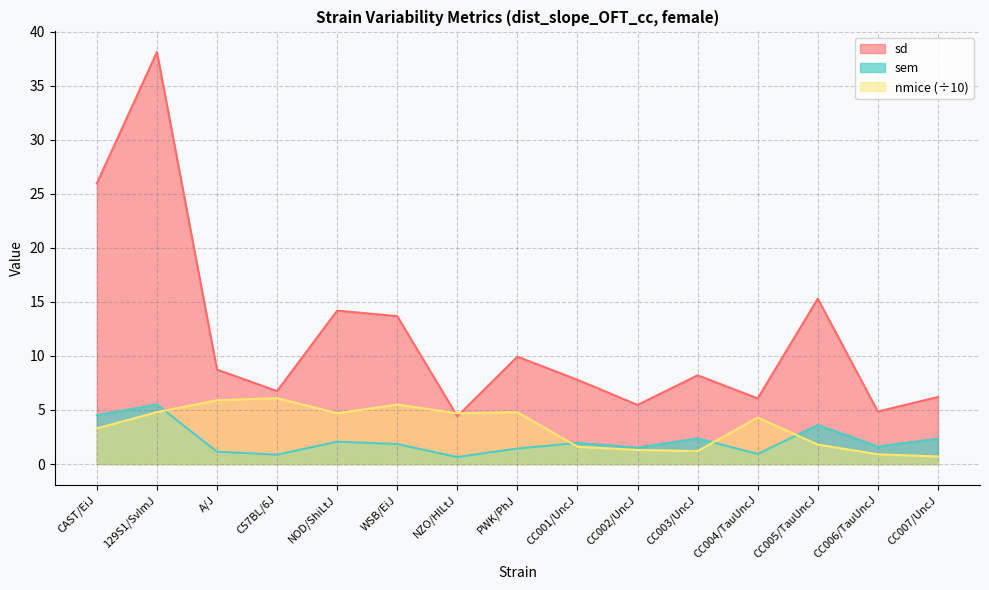

What are all the series names shown in the legend?

sd, sem, nmice (÷10)